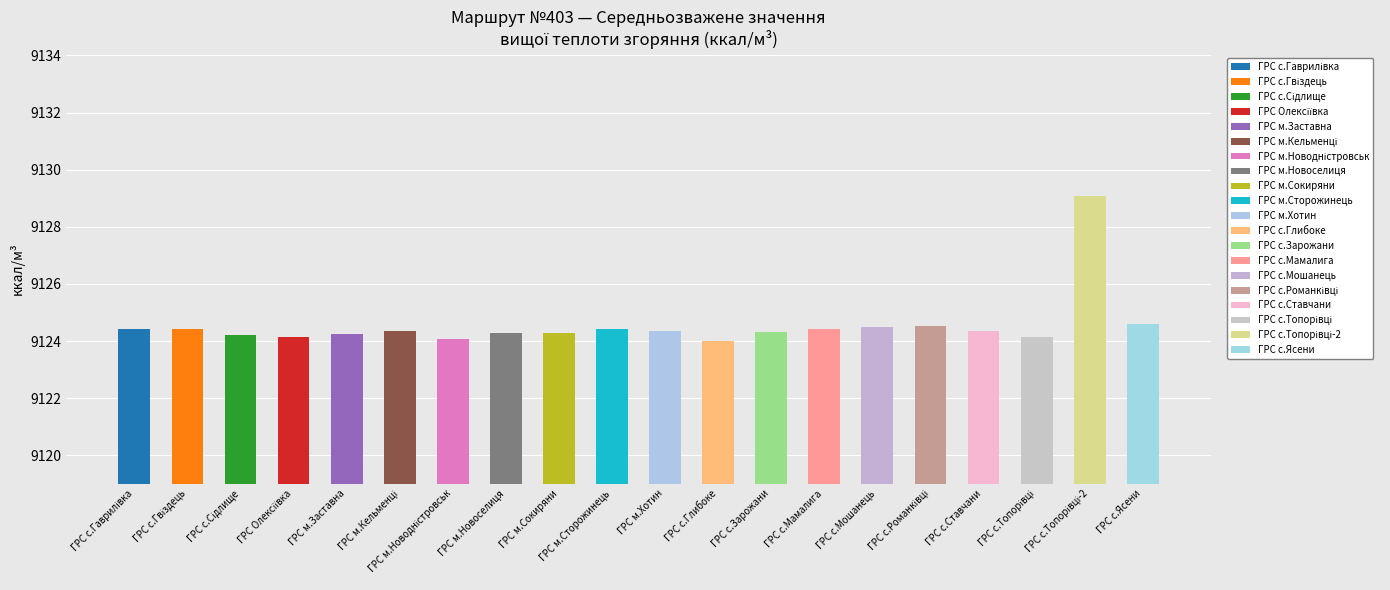

How many categories are shown in the chart?

20